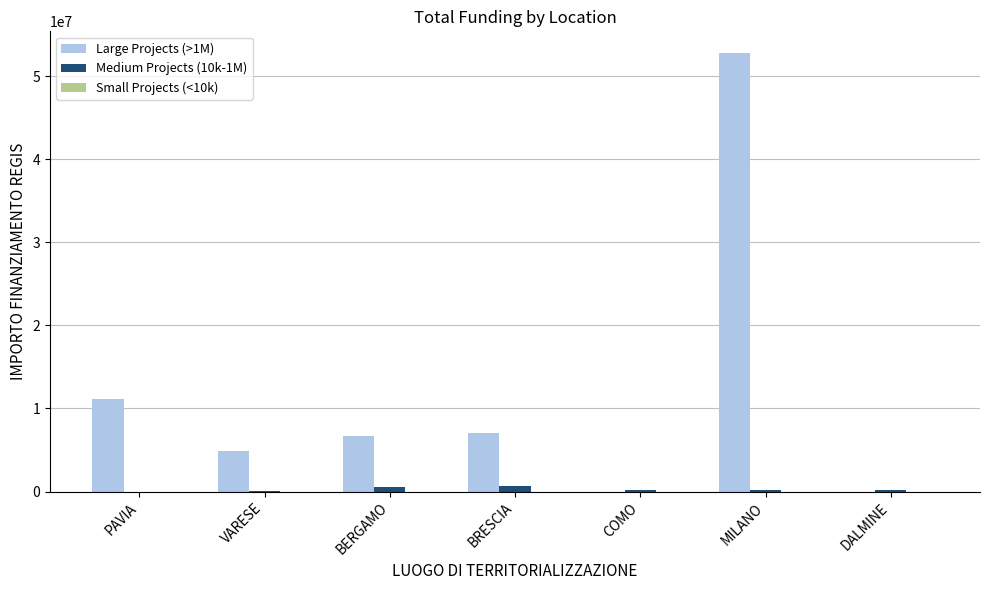

What is the sum of all Large Projects (>1M) values?

82497750.0